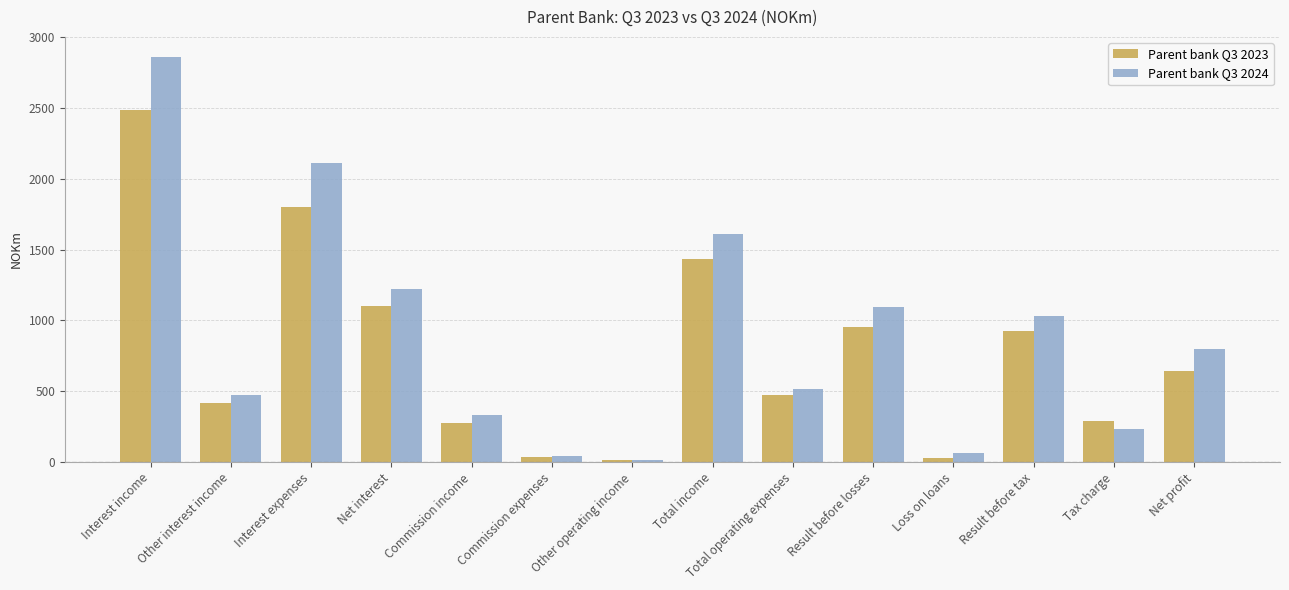

The Parent bank Q3 2023 series shows 1432 at Total income. True or false?

True